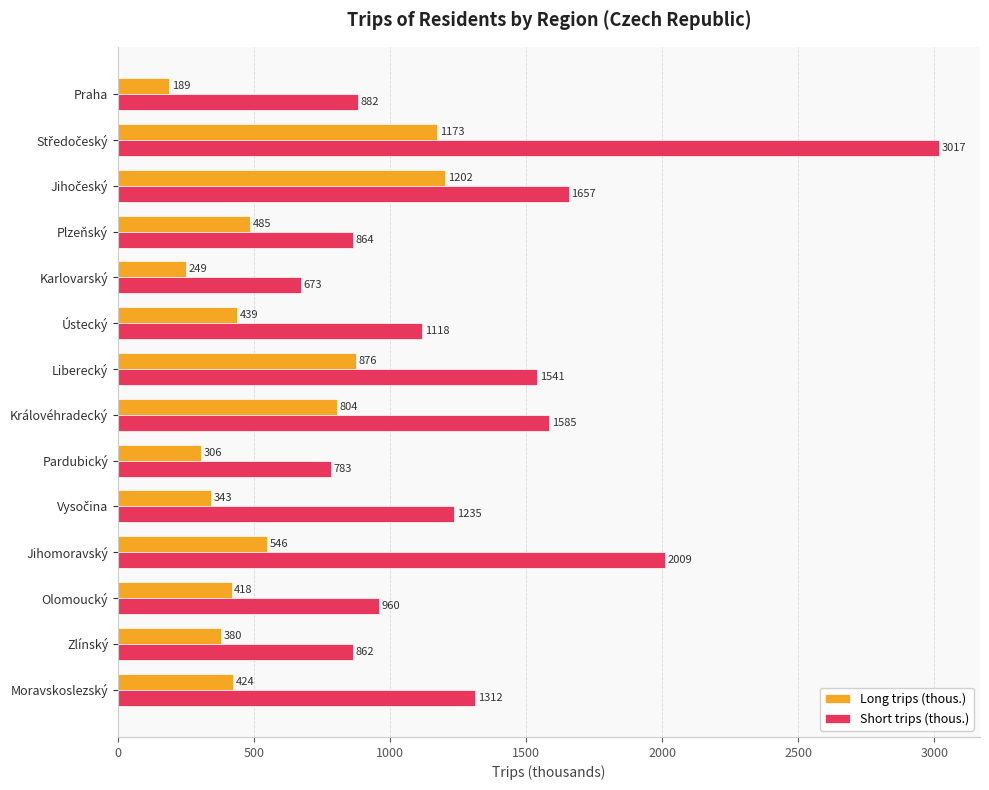

At how many categories does at least one series exceed 895?

9